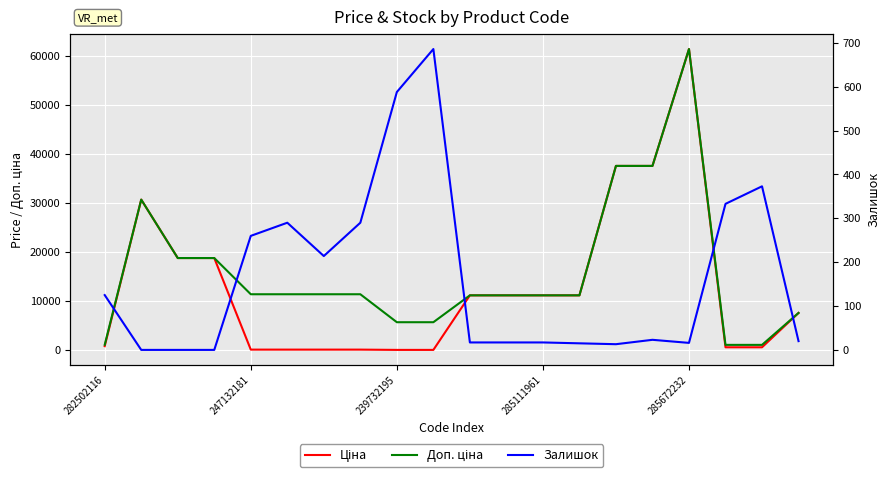

How many lines are shown in the chart?

3